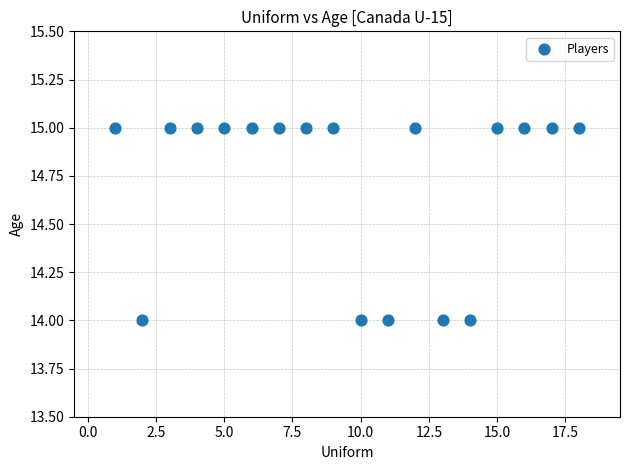

What is the range of X values (max minus min)?

17